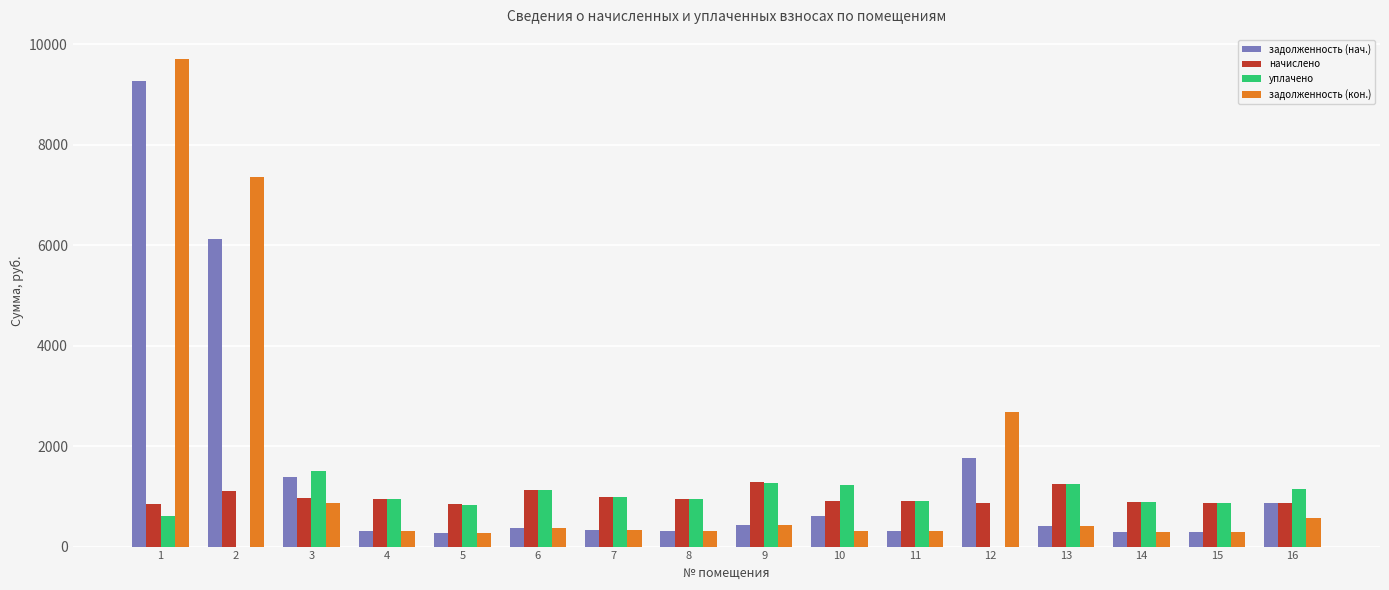

What are all the series names shown in the legend?

задолженность (нач.), начислено, уплачено, задолженность (кон.)